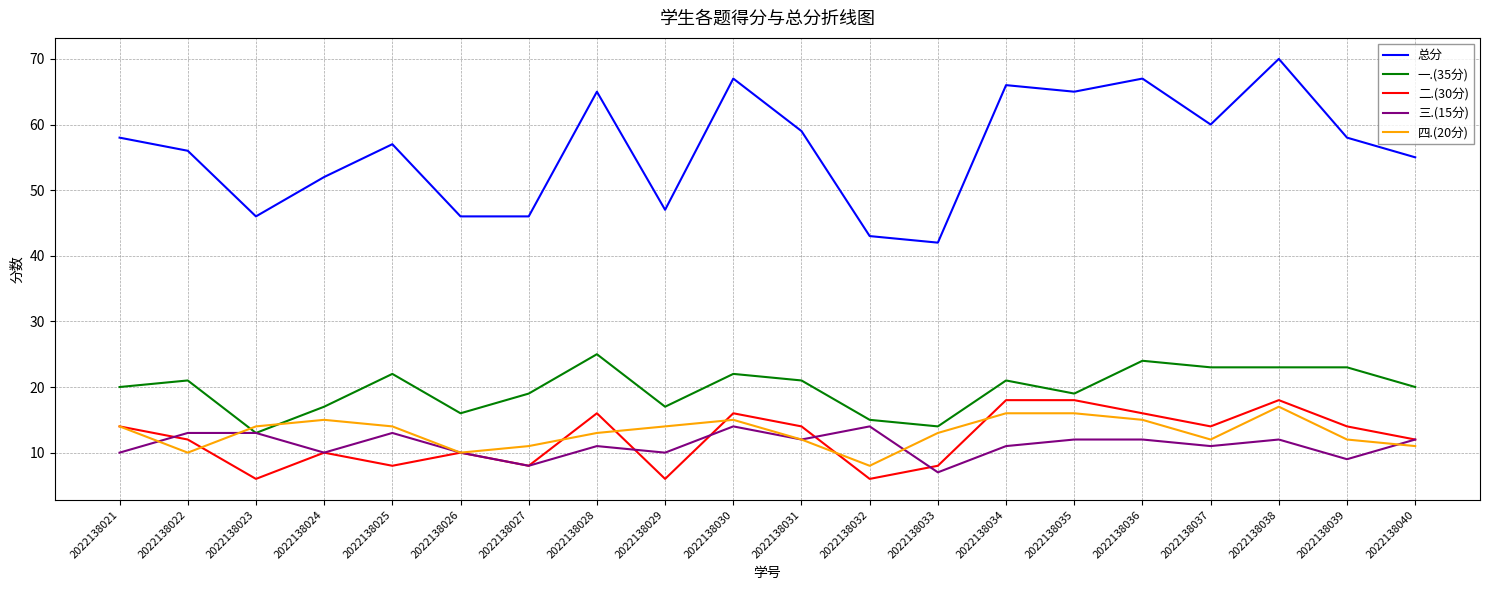

Reading left to right, what are all the values shown in this chart?

总分: 58	56	46	52	57	46	46	65	47	67	59	43	42	66	65	67	60	70	58	55
一.(35分): 20	21	13	17	22	16	19	25	17	22	21	15	14	21	19	24	23	23	23	20
二.(30分): 14	12	6	10	8	10	8	16	6	16	14	6	8	18	18	16	14	18	14	12
三.(15分): 10	13	13	10	13	10	8	11	10	14	12	14	7	11	12	12	11	12	9	12
四.(20分): 14	10	14	15	14	10	11	13	14	15	12	8	13	16	16	15	12	17	12	11